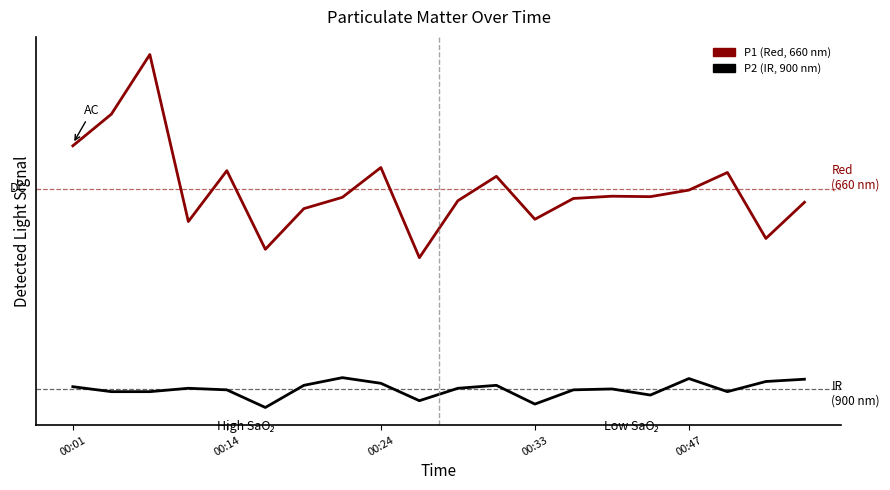

List the series in order of their peak value, lowest first.

P2 (IR, 900 nm), P1 (Red, 660 nm)